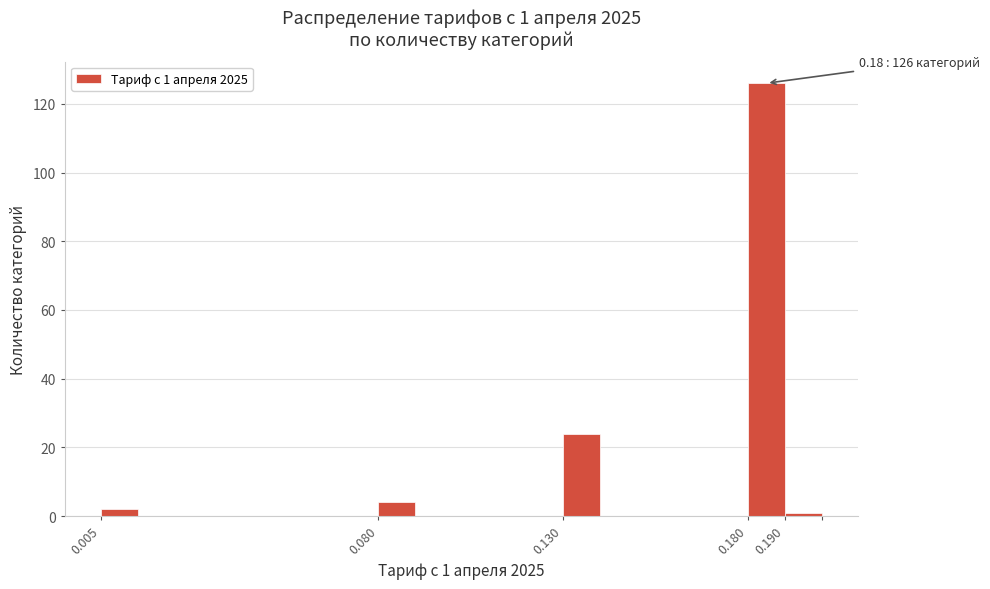

Reading left to right, what are all the values shown in this chart?

0.005=2	0.080=4	0.130=24	0.180=126	0.190=1